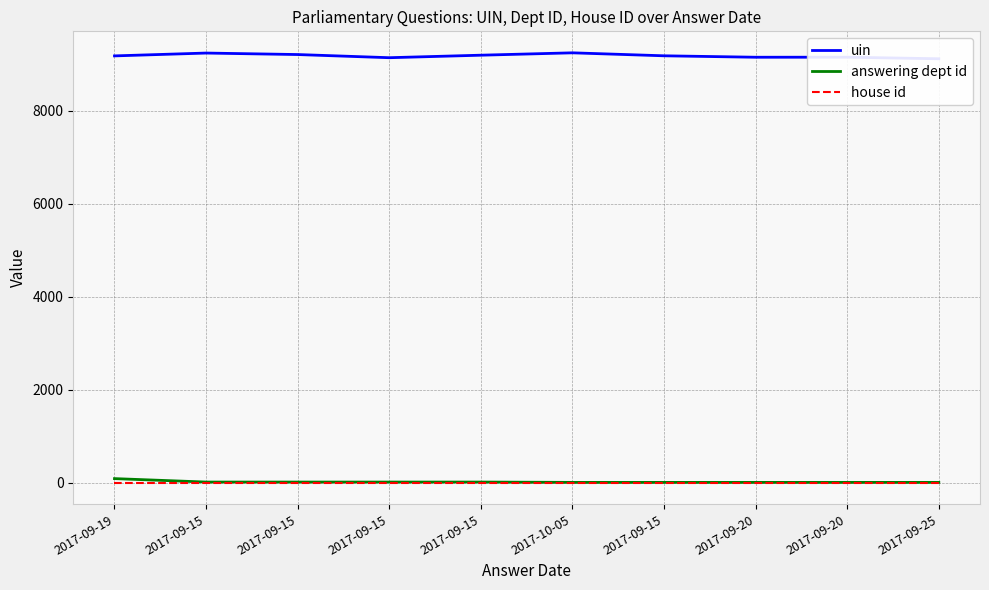

Reading left to right, transcribe all the data shown in this chart.

uin: 2017-09-19=9180	2017-09-15=9241	2017-09-15=9209	2017-09-15=9141	2017-09-15=9195	2017-10-05=9246	2017-09-15=9182	2017-09-20=9151	2017-09-20=9152	2017-09-25=9118
answering dept id: 2017-09-19=88	2017-09-15=14	2017-09-15=14	2017-09-15=14	2017-09-15=14	2017-10-05=7	2017-09-15=7	2017-09-20=7	2017-09-20=7	2017-09-25=7
house id: 2017-09-19=1	2017-09-15=1	2017-09-15=1	2017-09-15=1	2017-09-15=1	2017-10-05=1	2017-09-15=1	2017-09-20=1	2017-09-20=1	2017-09-25=1